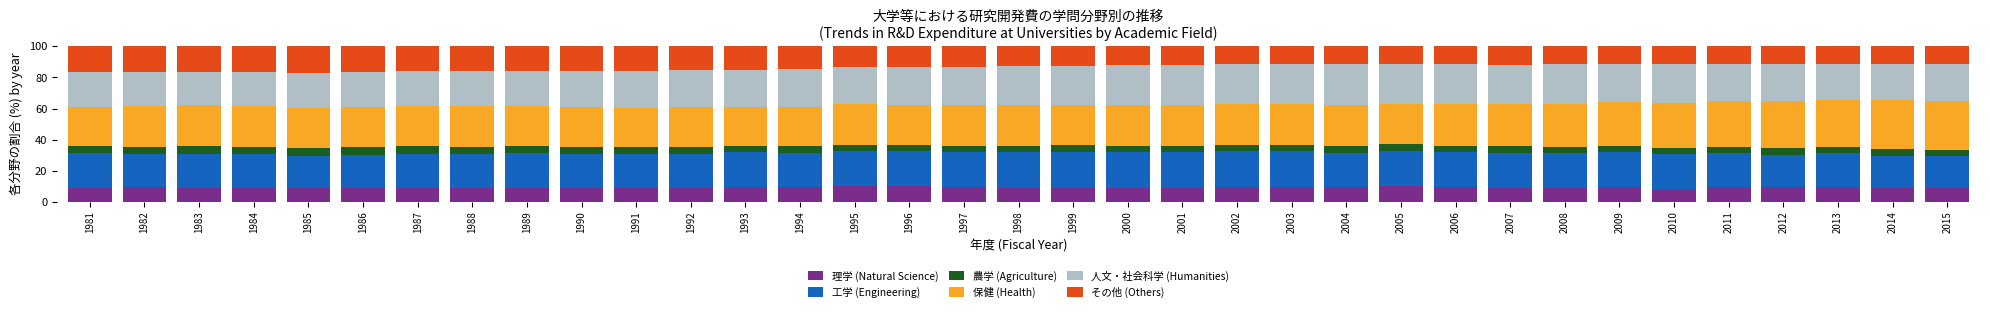

What is the highest value of the 理学 (Natural Science) series?

10.2